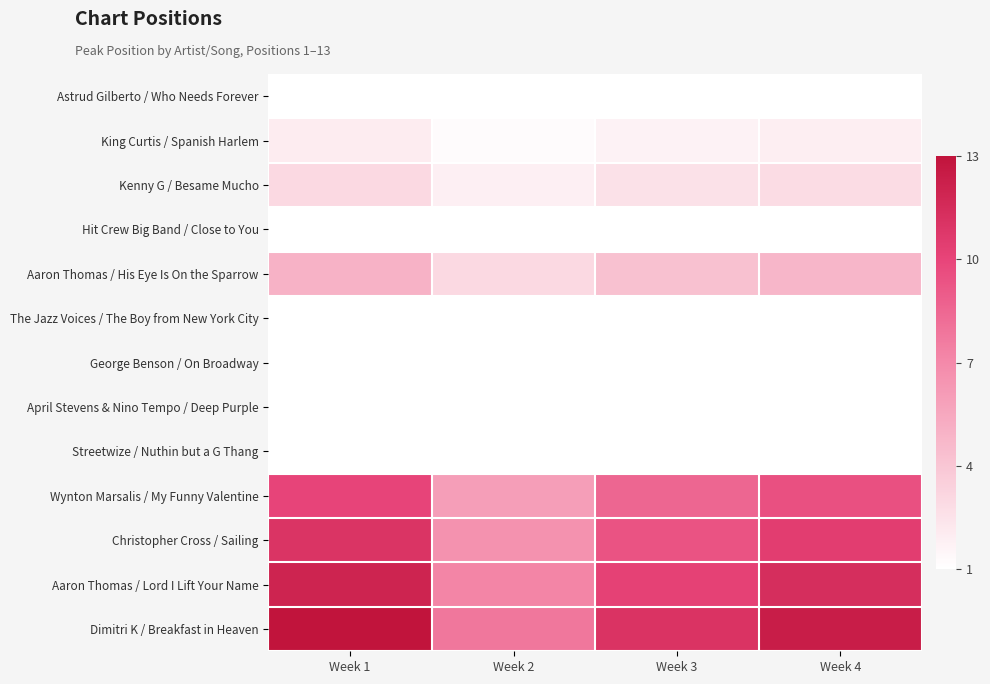

Which category has the lowest value across all series?

Week 2